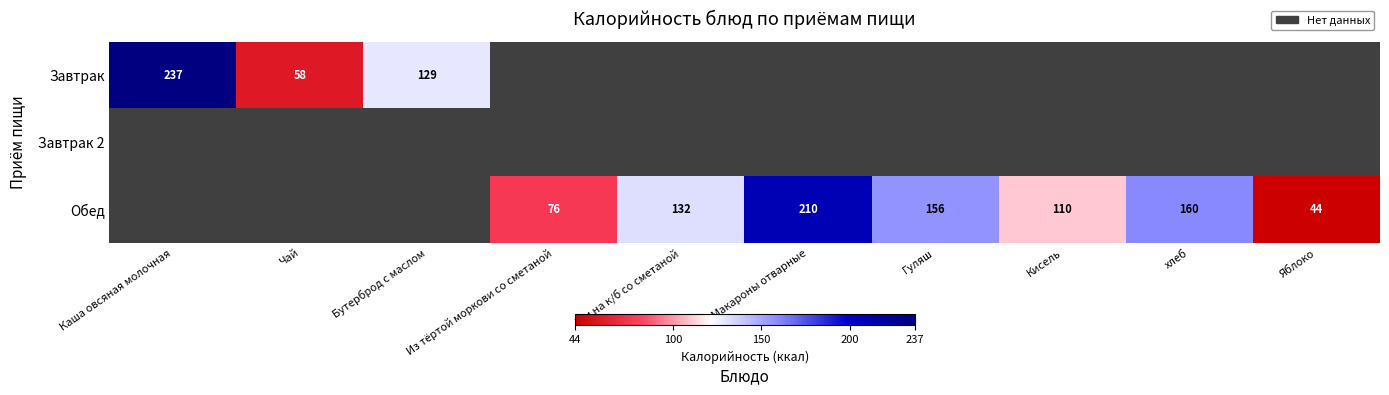

The Обед series shows 304 at Макароны отварные. True or false?

False